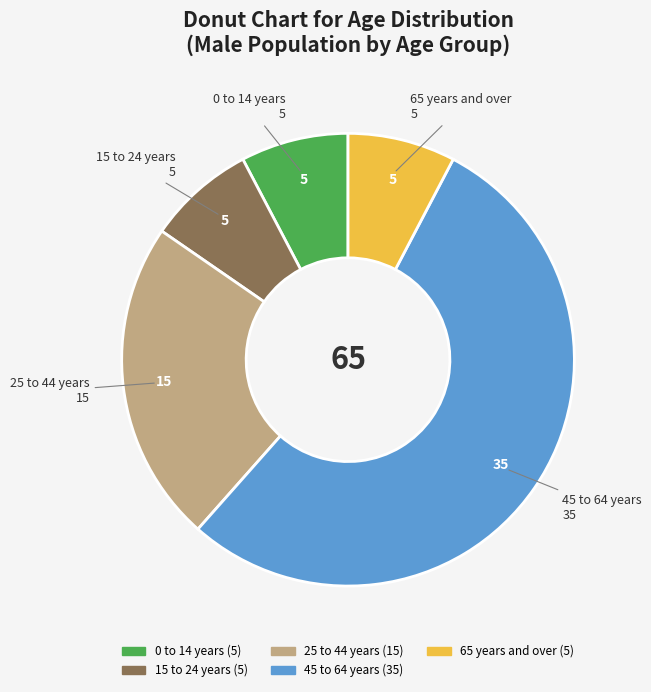

Is it true that 0 to 14 years is 8% of the pie?

True